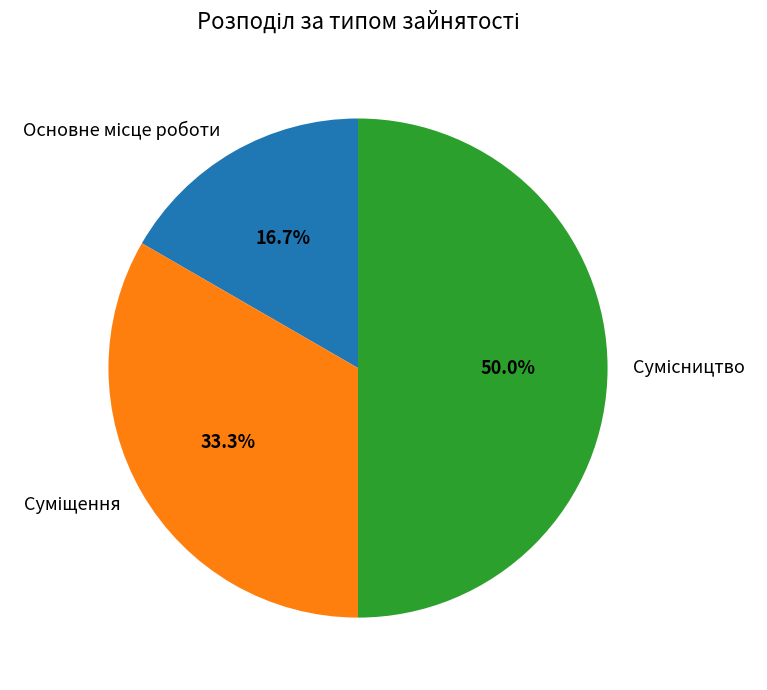

Does Суміщення account for over 50% of the chart?

No